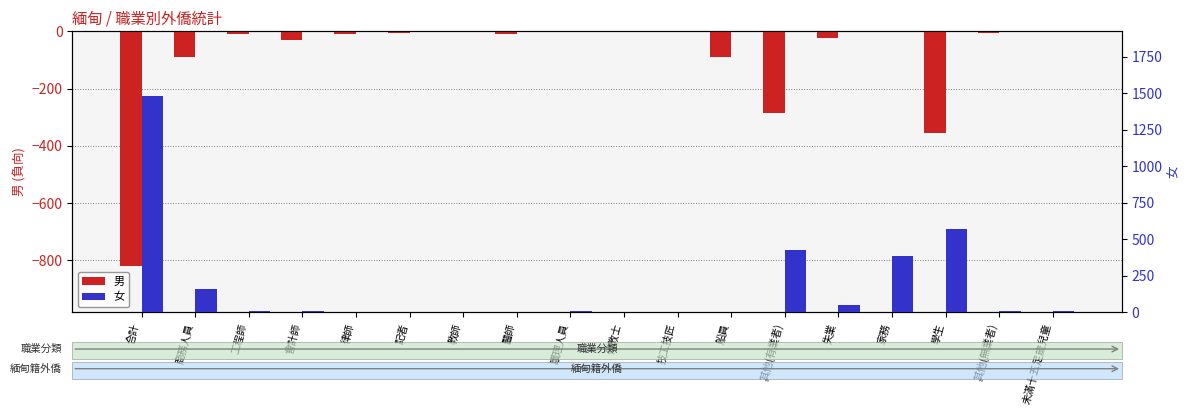

Is it true that 女 equals 2 at 醫師?

False